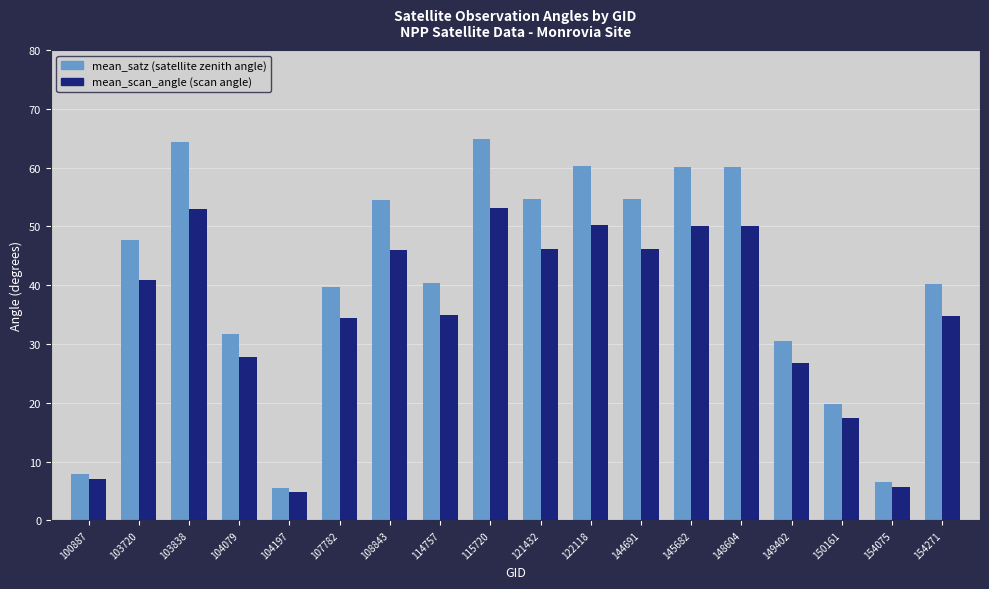

What is the difference between the highest and lowest values at 145682?

10.0